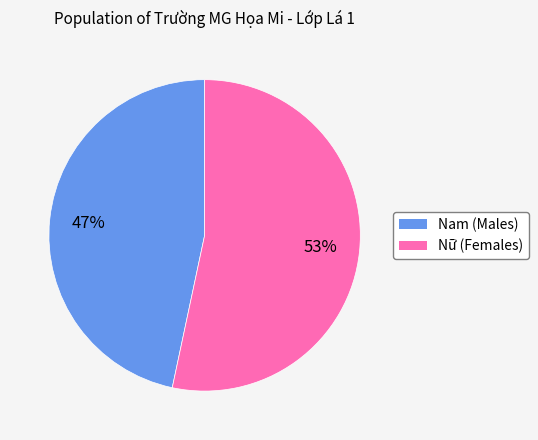

Combined, do Nam and Nữ account for over 50%?

Yes